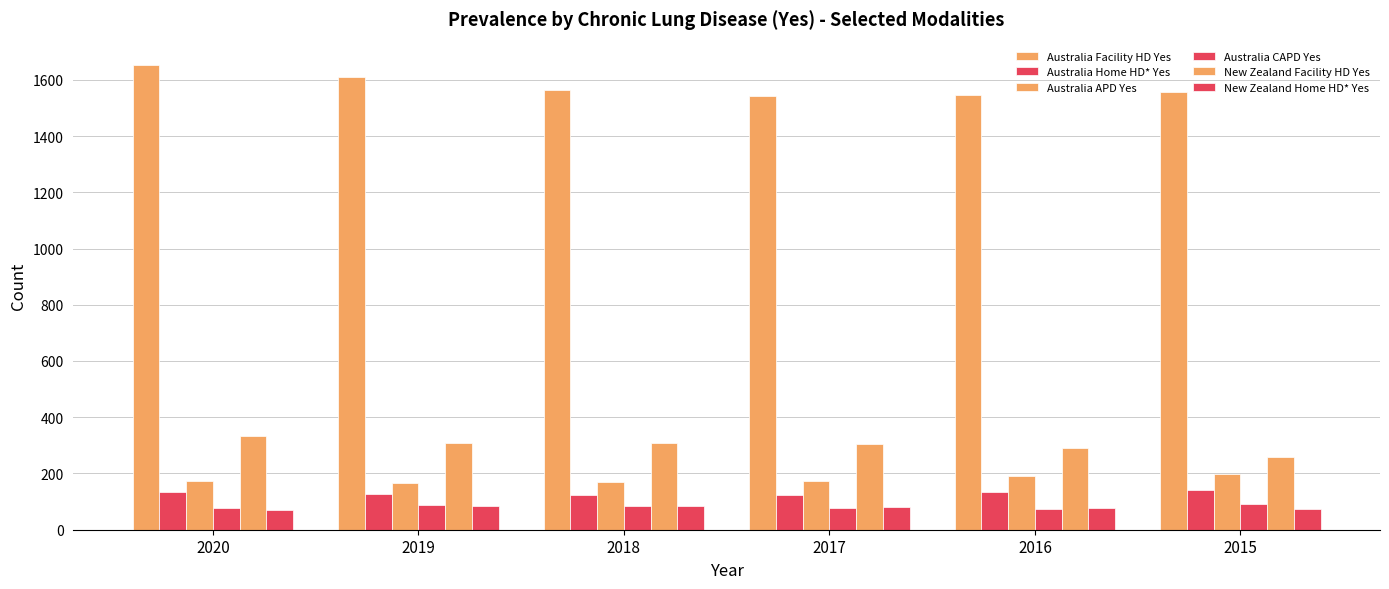

Reading left to right, transcribe all the data shown in this chart.

Australia Facility HD Yes: 2020=1653	2019=1611	2018=1563	2017=1544	2016=1545	2015=1556
Australia Home HD* Yes: 2020=133	2019=128	2018=123	2017=124	2016=133	2015=140
Australia APD Yes: 2020=172	2019=166	2018=169	2017=174	2016=191	2015=197
Australia CAPD Yes: 2020=78	2019=87	2018=84	2017=76	2016=72	2015=90
New Zealand Facility HD Yes: 2020=332	2019=309	2018=309	2017=304	2016=290	2015=260
New Zealand Home HD* Yes: 2020=71	2019=85	2018=84	2017=82	2016=78	2015=74